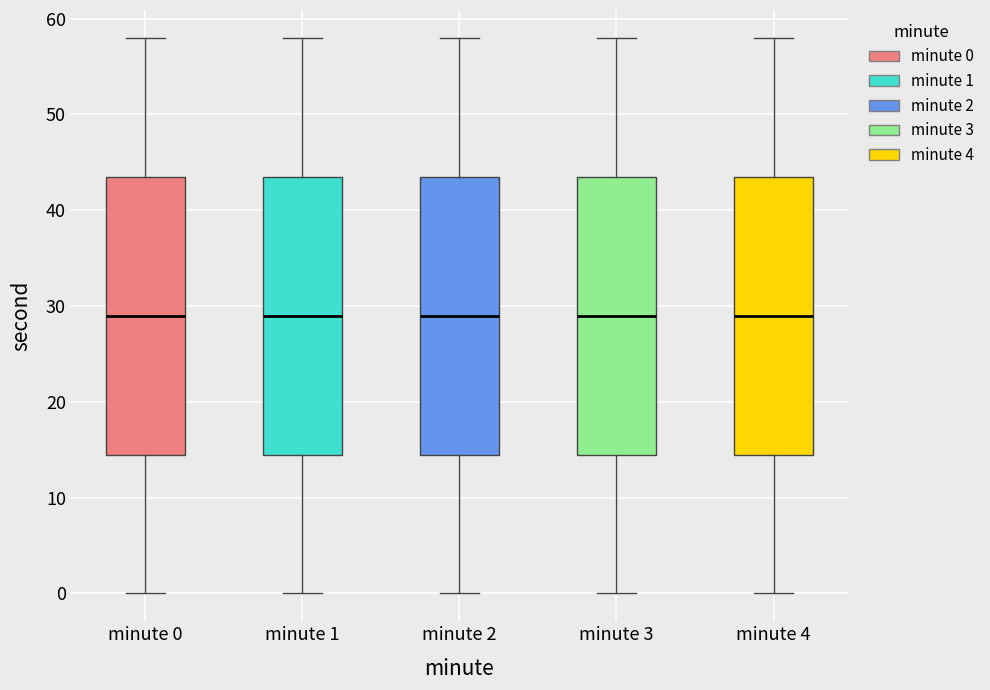

Where does the upper whisker of the box for minute 4 end on the y-axis? The values are not printed on the chart, so give them approximately, as read against the axis.

58